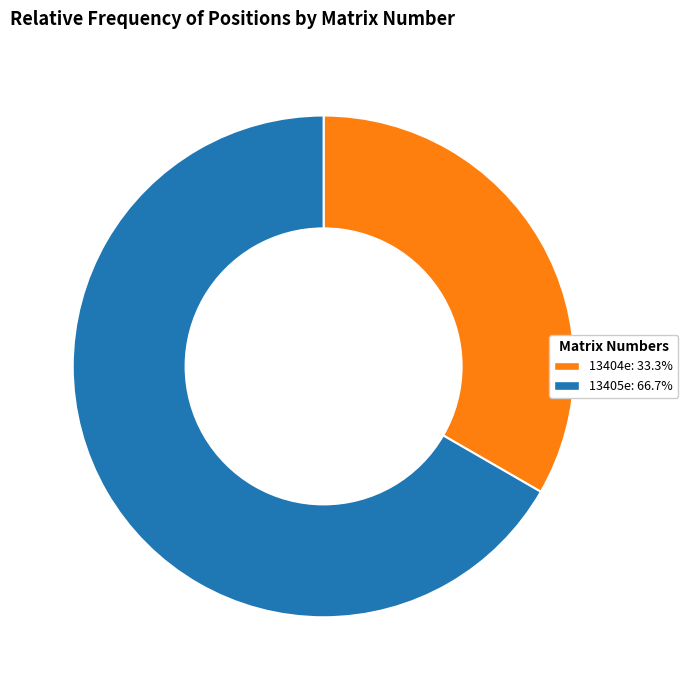

Count the number of slices in the pie.

2